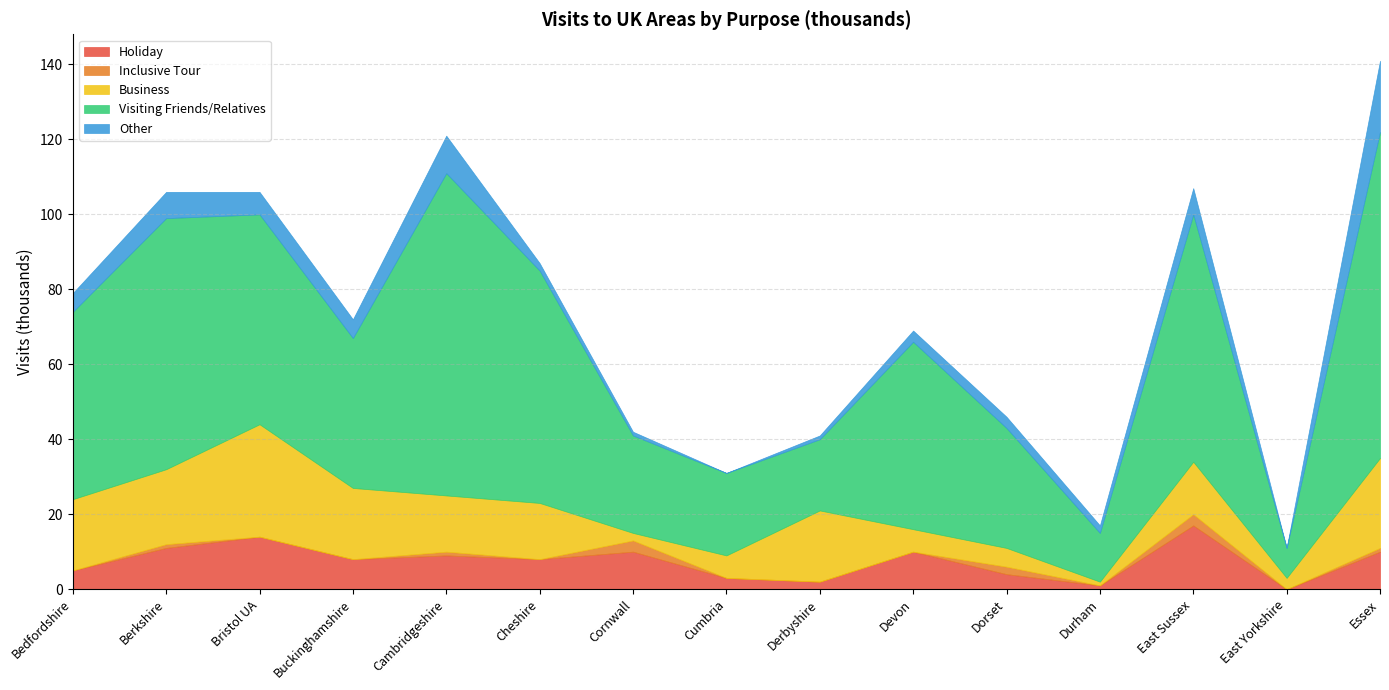

Reading left to right, list all the values displayed in this chart.

Holiday: Bedfordshire=5	Berkshire=11	Bristol UA=14	Buckinghamshire=8	Cambridgeshire=9	Cheshire=8	Cornwall=10	Cumbria=3	Derbyshire=2	Devon=10	Dorset=4	Durham=1	East Sussex=17	East Yorkshire=0	Essex=10
Inclusive Tour: Bedfordshire=0	Berkshire=1	Bristol UA=0	Buckinghamshire=0	Cambridgeshire=1	Cheshire=0	Cornwall=3	Cumbria=0	Derbyshire=0	Devon=0	Dorset=2	Durham=0	East Sussex=3	East Yorkshire=0	Essex=1
Business: Bedfordshire=19	Berkshire=20	Bristol UA=30	Buckinghamshire=19	Cambridgeshire=15	Cheshire=15	Cornwall=2	Cumbria=6	Derbyshire=19	Devon=6	Dorset=5	Durham=1	East Sussex=14	East Yorkshire=3	Essex=24
Visiting Friends/Relatives: Bedfordshire=50	Berkshire=67	Bristol UA=56	Buckinghamshire=40	Cambridgeshire=86	Cheshire=62	Cornwall=26	Cumbria=22	Derbyshire=19	Devon=50	Dorset=32	Durham=13	East Sussex=66	East Yorkshire=8	Essex=87
Other: Bedfordshire=5	Berkshire=7	Bristol UA=6	Buckinghamshire=5	Cambridgeshire=10	Cheshire=2	Cornwall=1	Cumbria=0	Derbyshire=1	Devon=3	Dorset=3	Durham=2	East Sussex=7	East Yorkshire=0	Essex=19